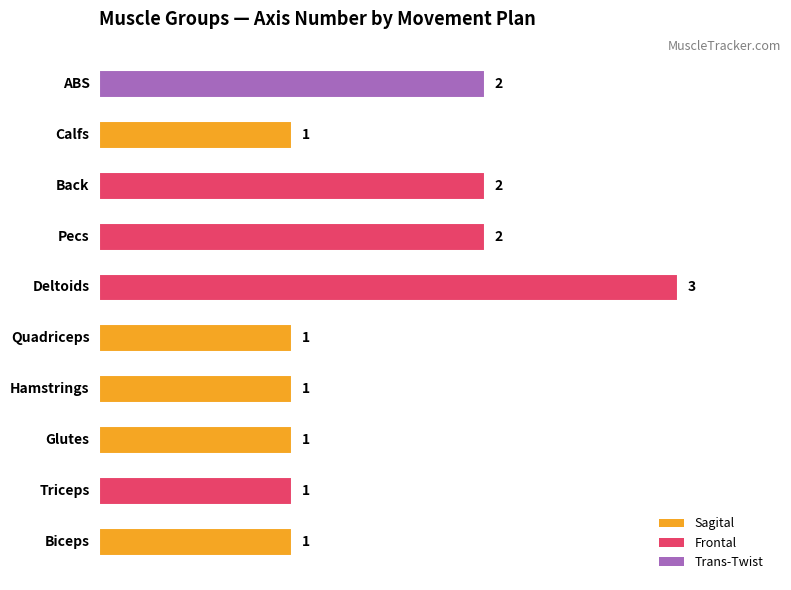

How many series are shown in this chart?

1